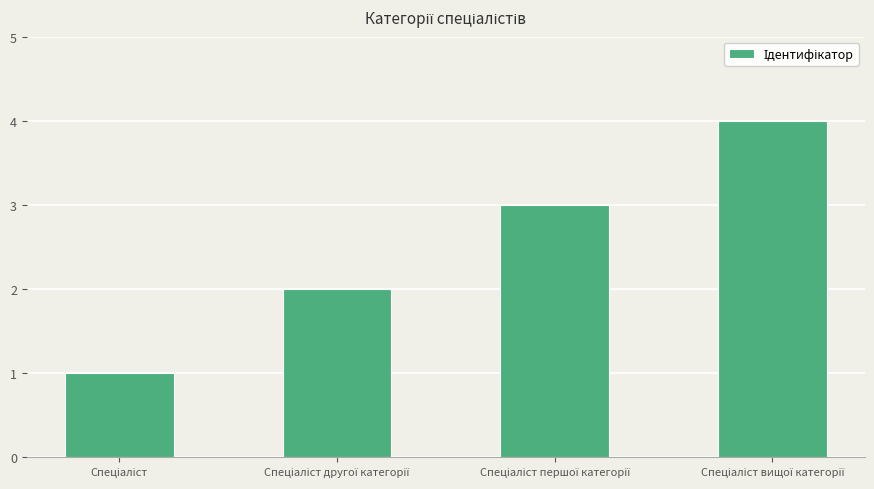

What is the sum of all values?

10